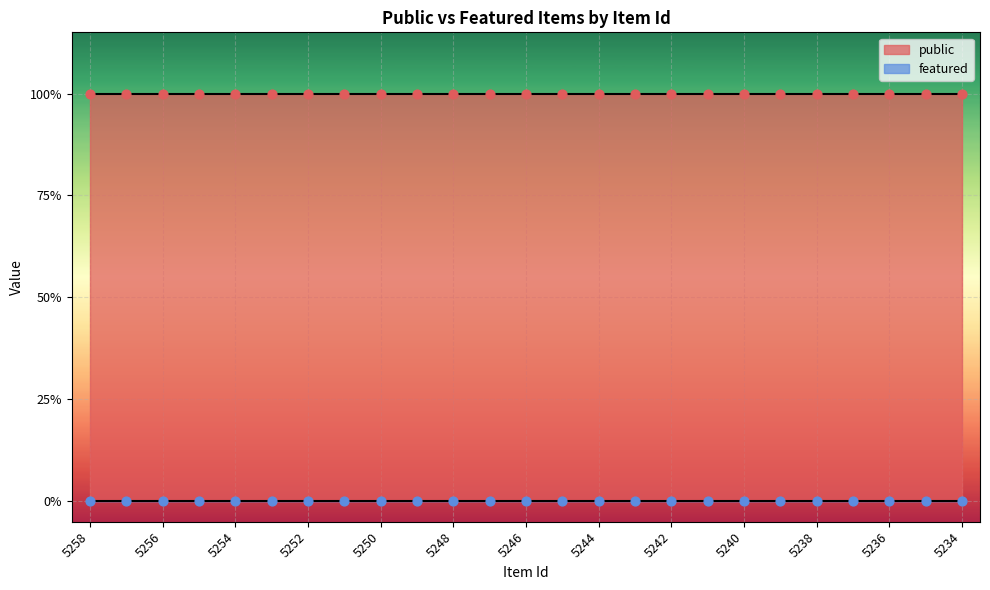

Which series has the largest total across all categories?

public